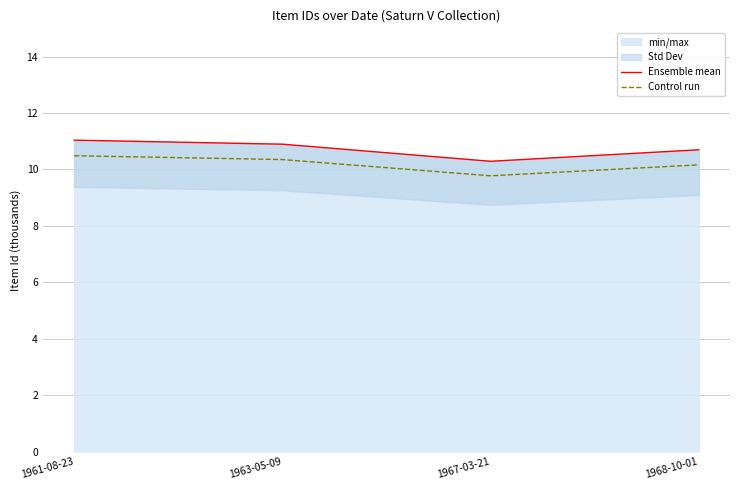

What is the approximate value of Ensemble mean at 1967-03-21?

10.3